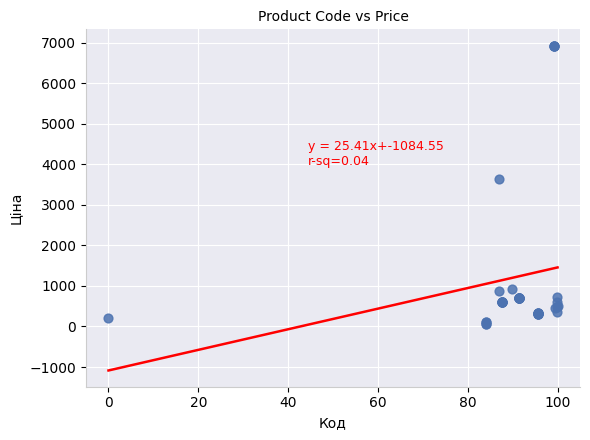

What Y value in the scatter plot is closest to 3491?

3646.5